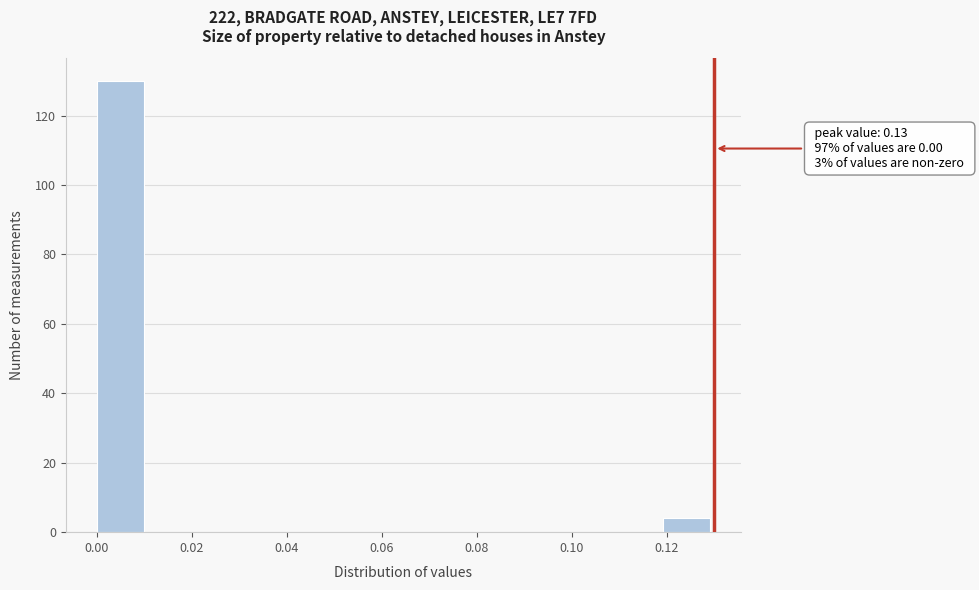

Which range on the x-axis has the tallest bar?

0.000 to 0.010